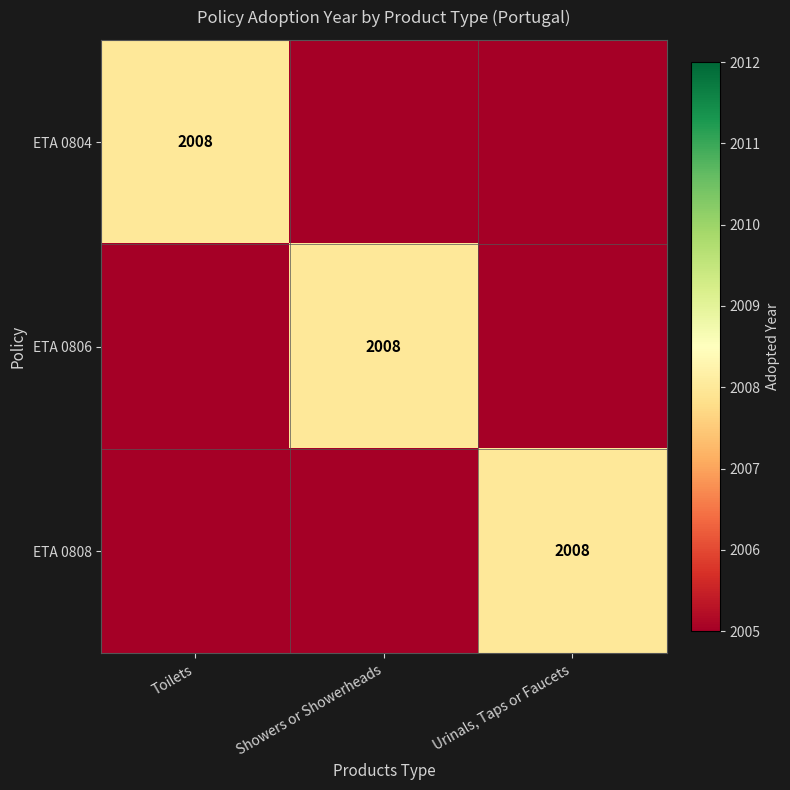

The value of ETA 0806 at Showers or Showerheads is 2862. True or false?

False